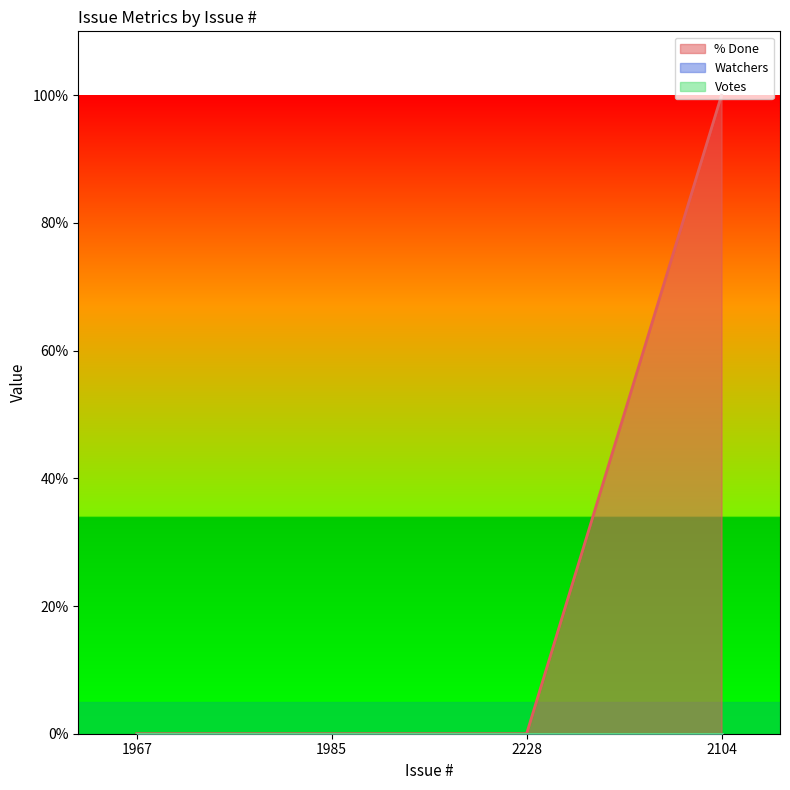

Which series changed the most between 1967 and 2104?

% Done